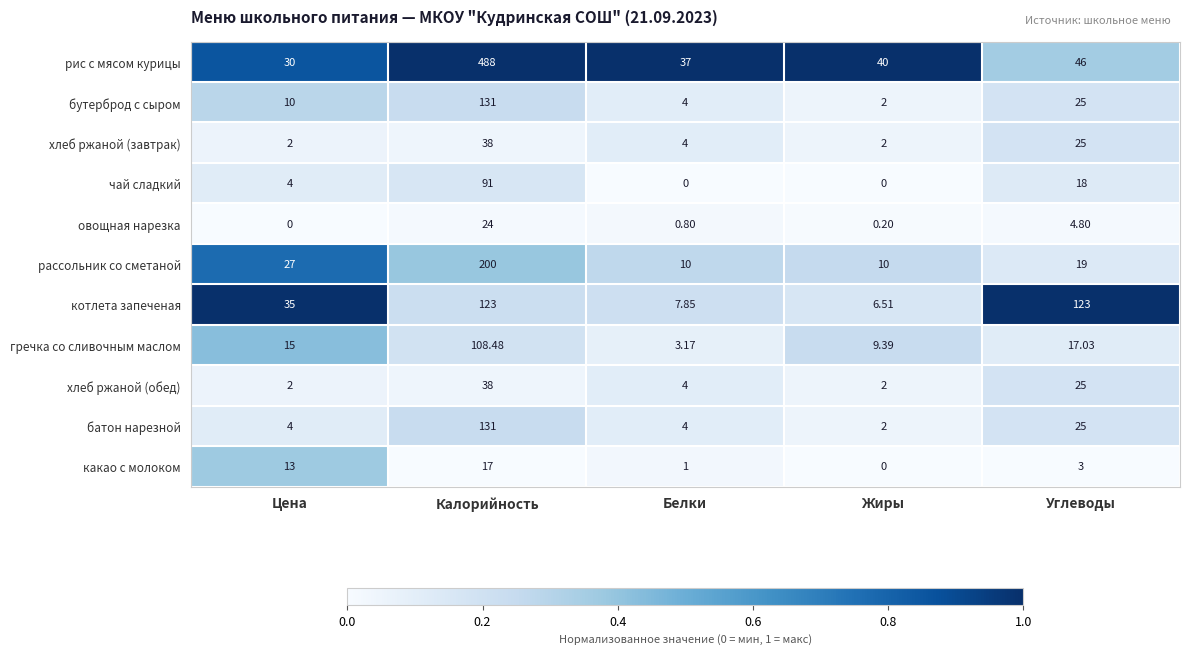

At which label does хлеб ржаной (завтрак) first exceed 4?

Калорийность